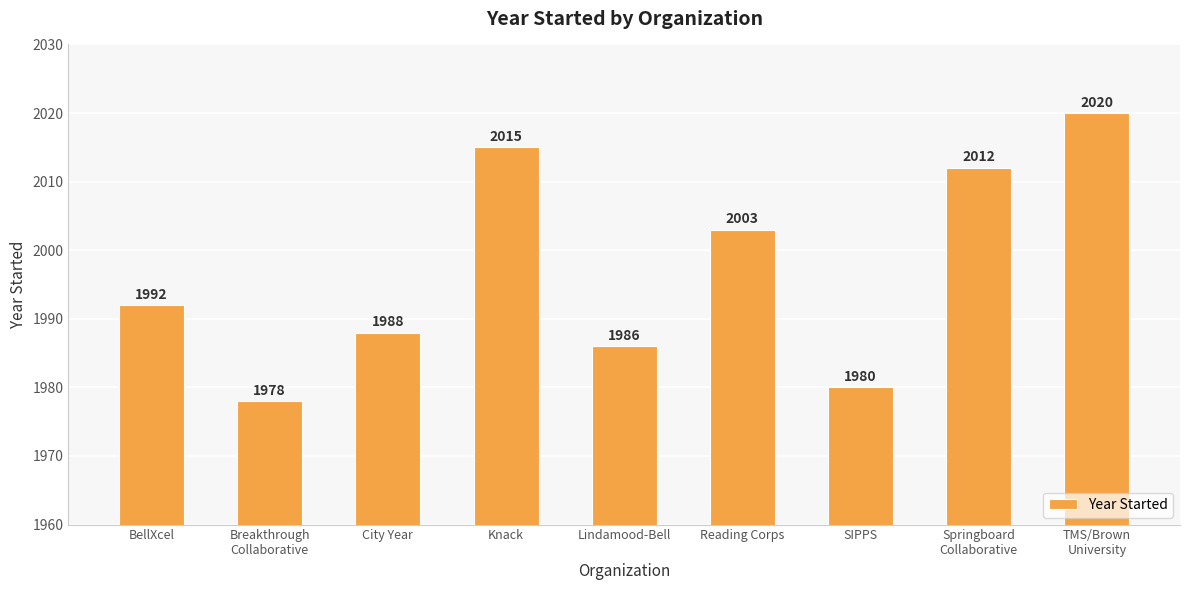

Are the bars grouped side by side (vs. stacked)?

No